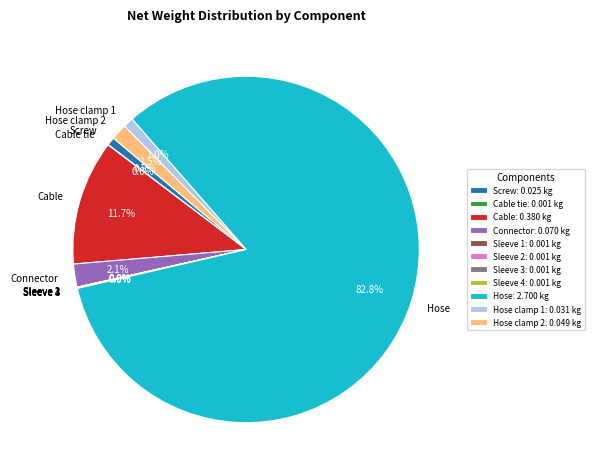

Does Hose represent more than half of the total?

Yes